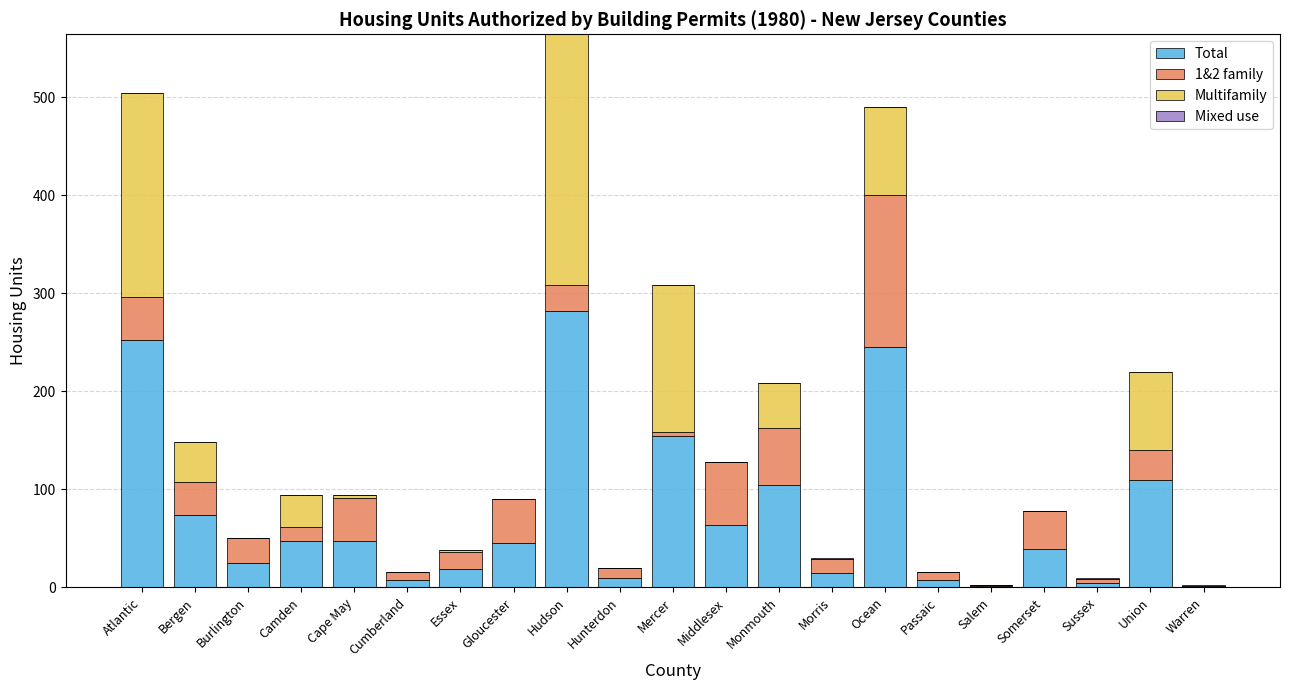

True or false: Total has a value of 19 at Essex.

True